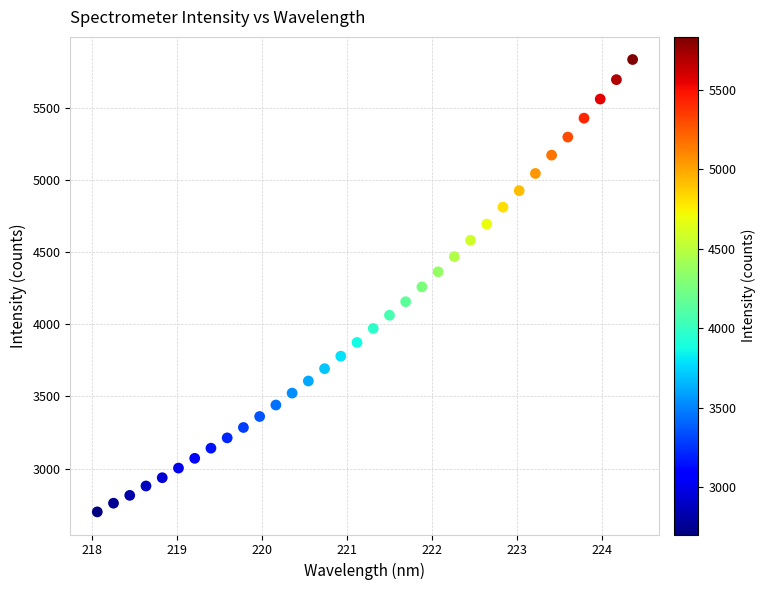

What is the range of X values (max minus min)?

6.3